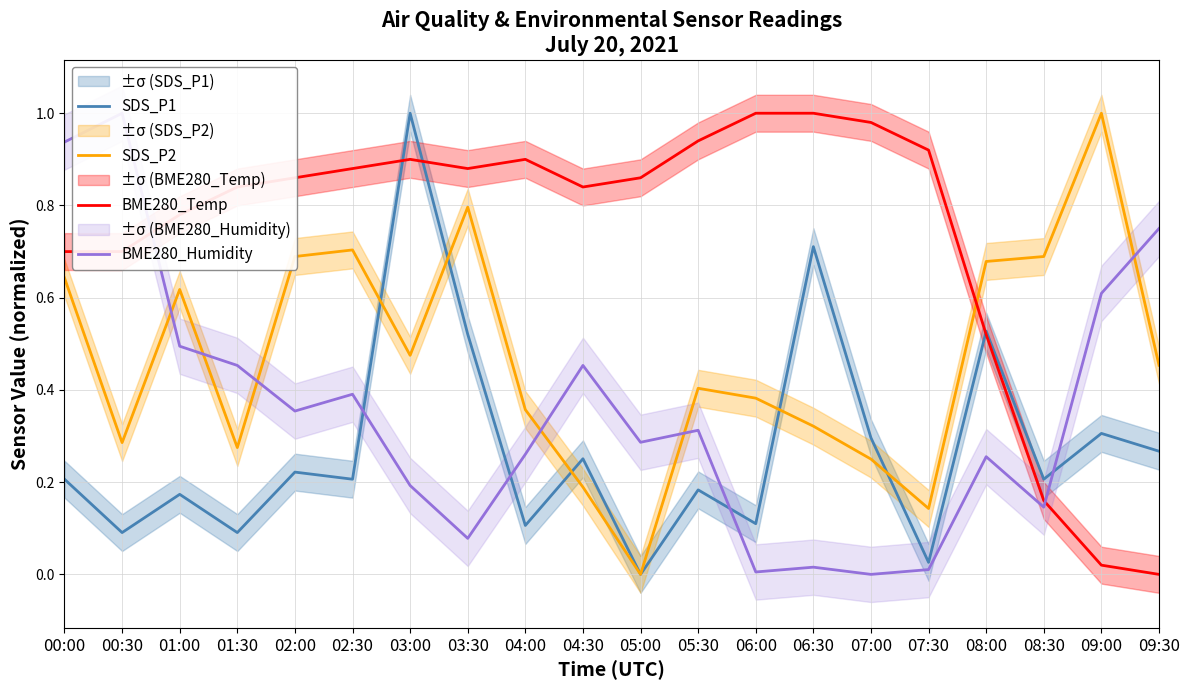

Reading left to right, what are all the values shown in this chart?

SDS_P1: 00:00=0.2	00:30=0.1	01:00=0.2	01:30=0.1	02:00=0.2	02:30=0.2	03:00=1.0	03:30=0.5	04:00=0.1	04:30=0.3	05:00=0.0	05:30=0.2	06:00=0.1	06:30=0.7	07:00=0.3	07:30=0.0	08:00=0.5	08:30=0.2	09:00=0.3	09:30=0.3
SDS_P2: 00:00=0.6	00:30=0.3	01:00=0.6	01:30=0.3	02:00=0.7	02:30=0.7	03:00=0.5	03:30=0.8	04:00=0.4	04:30=0.2	05:00=0.0	05:30=0.4	06:00=0.4	06:30=0.3	07:00=0.2	07:30=0.1	08:00=0.7	08:30=0.7	09:00=1.0	09:30=0.5
BME280_Temp: 00:00=0.7	00:30=0.7	01:00=0.8	01:30=0.8	02:00=0.9	02:30=0.9	03:00=0.9	03:30=0.9	04:00=0.9	04:30=0.8	05:00=0.9	05:30=0.9	06:00=1.0	06:30=1.0	07:00=1.0	07:30=0.9	08:00=0.5	08:30=0.2	09:00=0.0	09:30=0.0
BME280_Humidity: 00:00=0.9	00:30=1.0	01:00=0.5	01:30=0.5	02:00=0.4	02:30=0.4	03:00=0.2	03:30=0.1	04:00=0.3	04:30=0.5	05:00=0.3	05:30=0.3	06:00=0.0	06:30=0.0	07:00=0.0	07:30=0.0	08:00=0.3	08:30=0.1	09:00=0.6	09:30=0.7